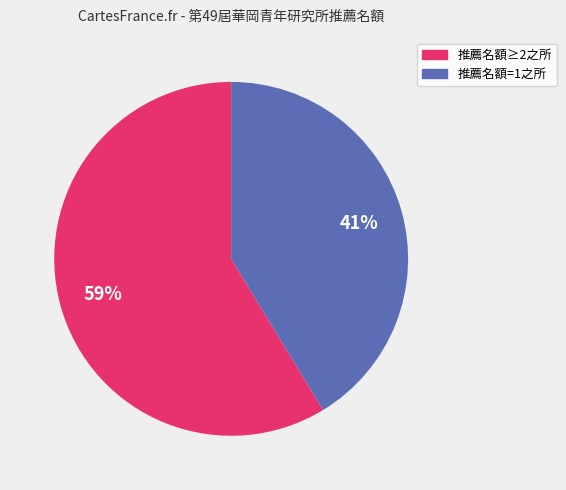

To the nearest percent, what is the average slice percentage?

50%